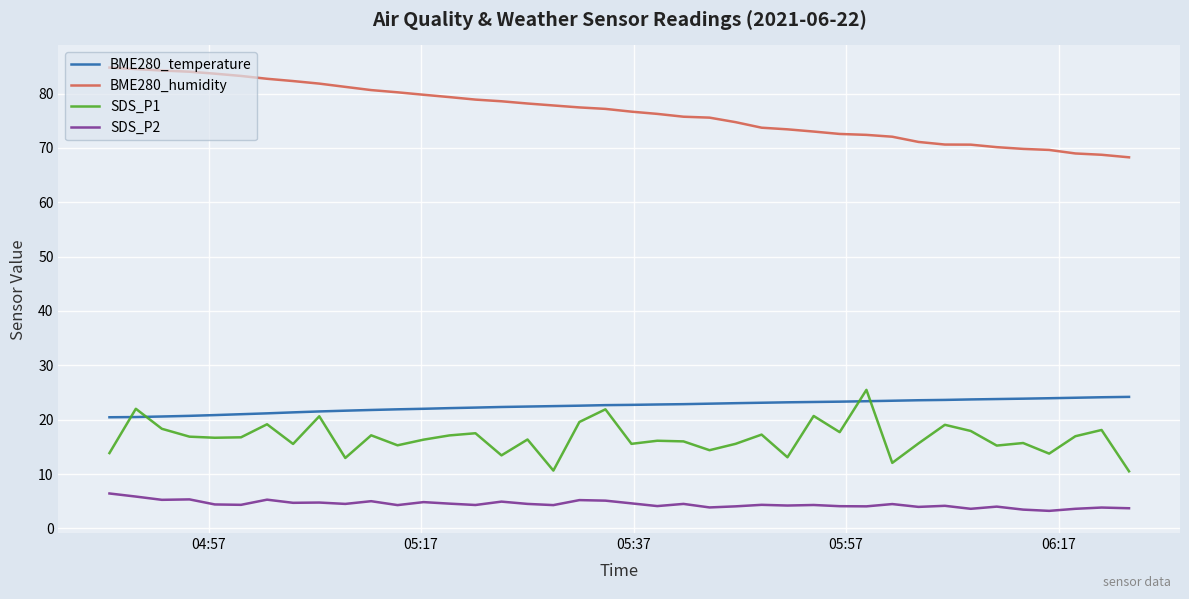

Which series has the largest range (max minus min)?

BME280_humidity